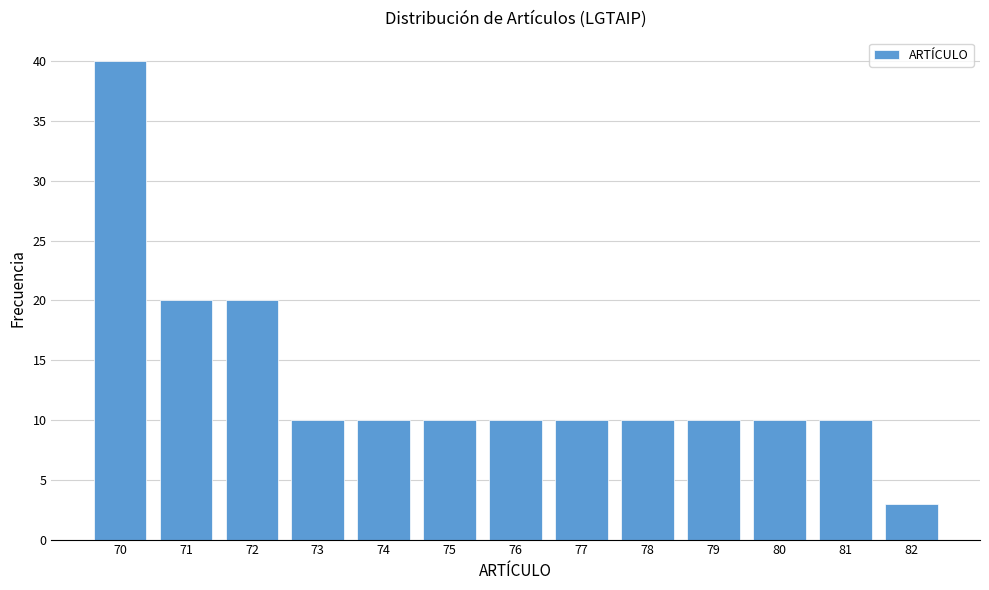

Reading left to right, transcribe all the data shown in this chart.

70=40	71=20	72=20	73=10	74=10	75=10	76=10	77=10	78=10	79=10	80=10	81=10	82=3